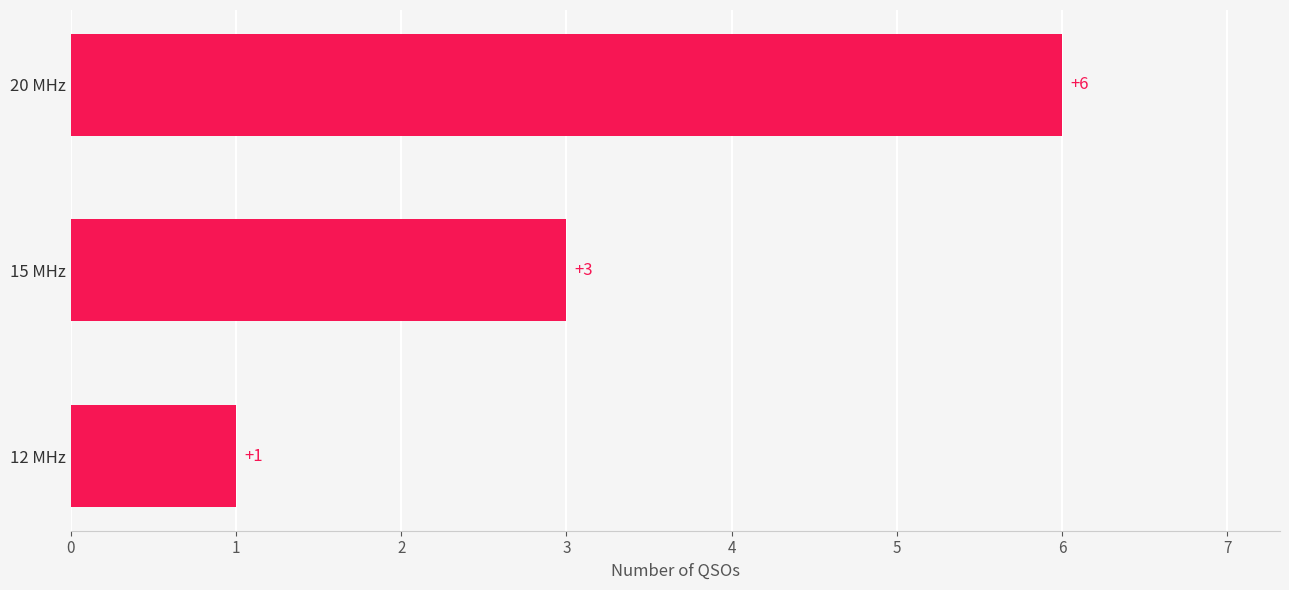

The value at 20 MHz is 6. True or false?

True